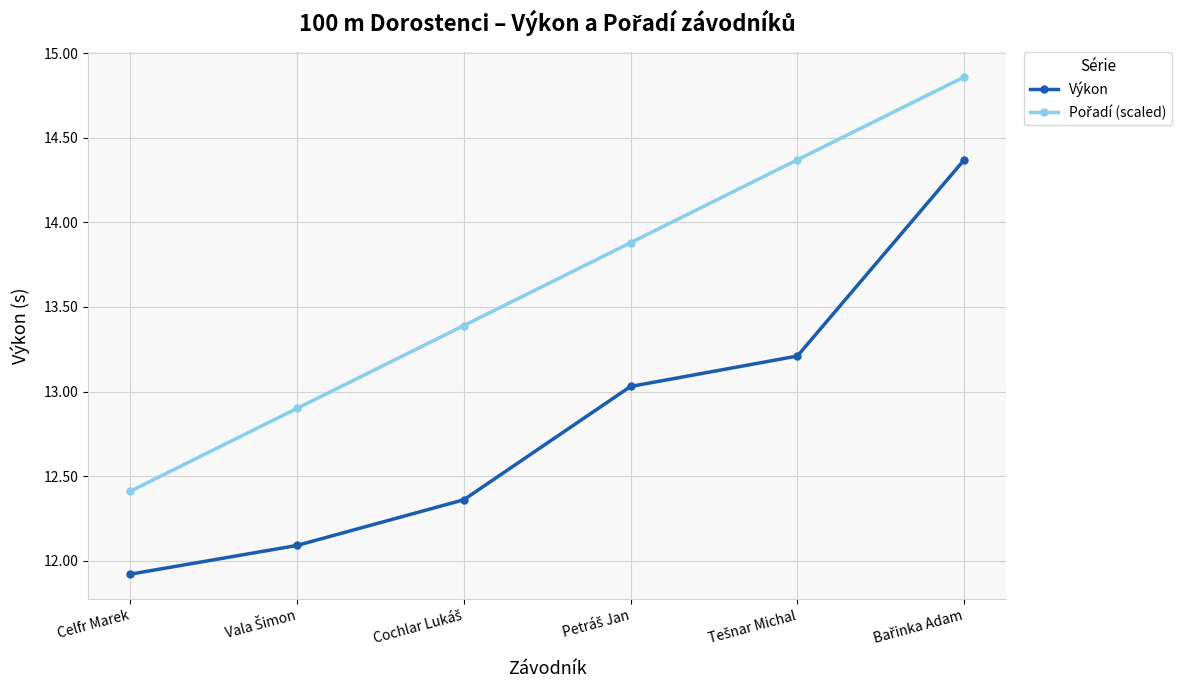

What is the highest value of the Výkon series?

14.4